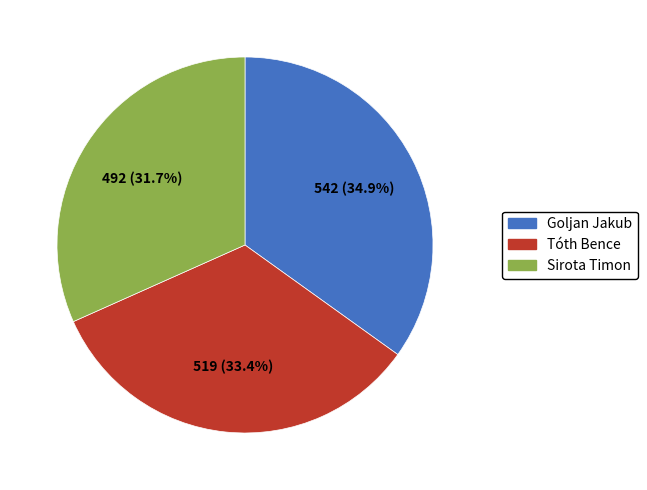

The Sirota Timon slice represents 18% of the pie. True or false?

False